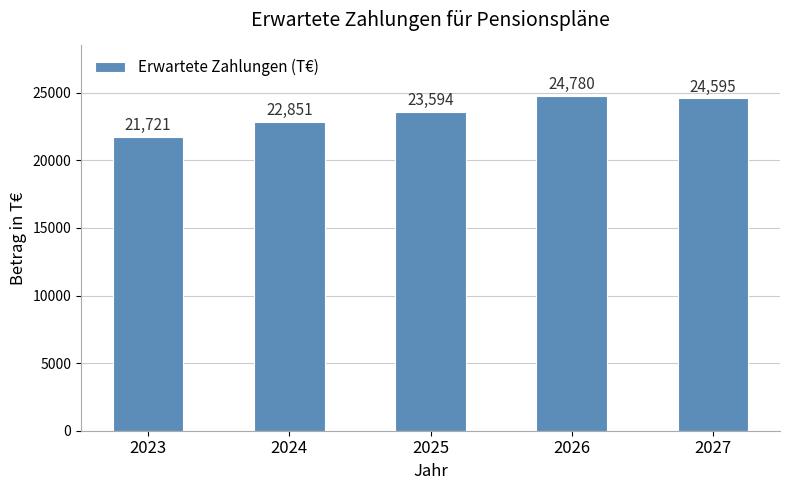

What is the average value?

23508